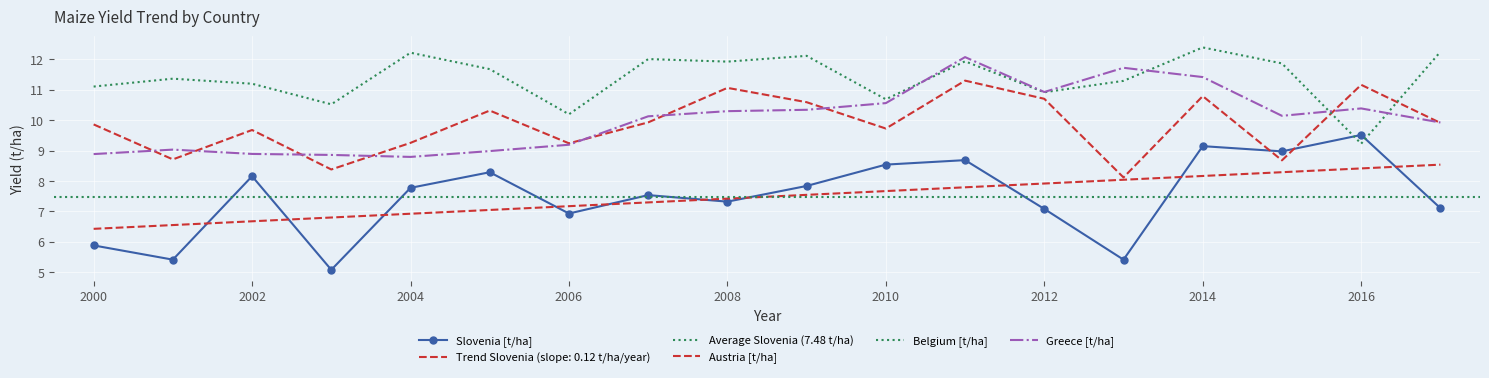

At how many categories does at least one series exceed 8?

18